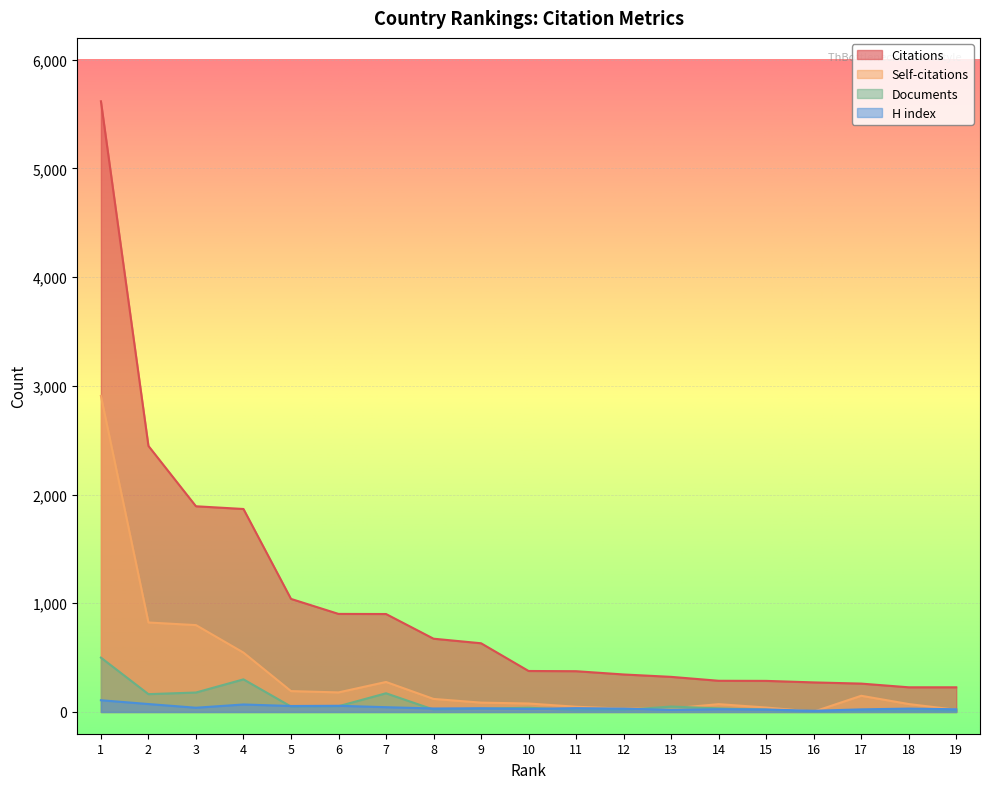

How many intersections are there between Self-citations and Documents?

2